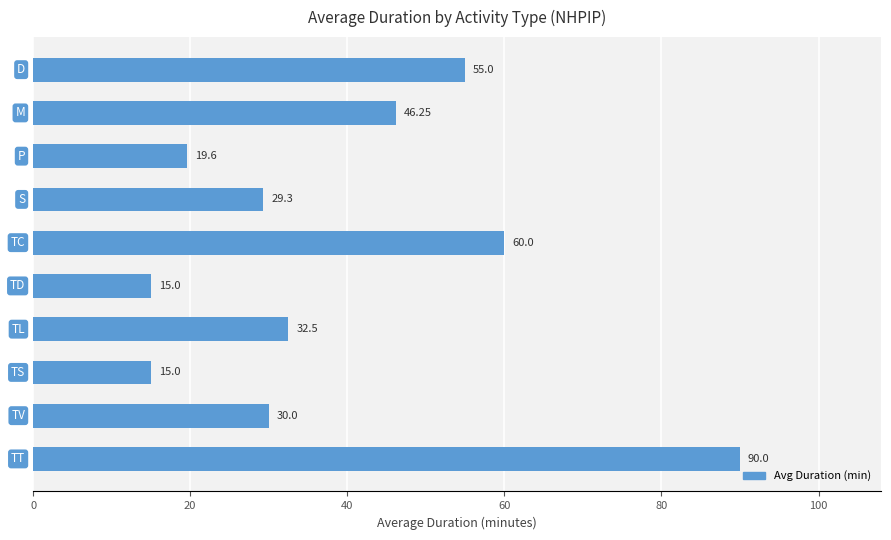

How many bars are there in total?

10